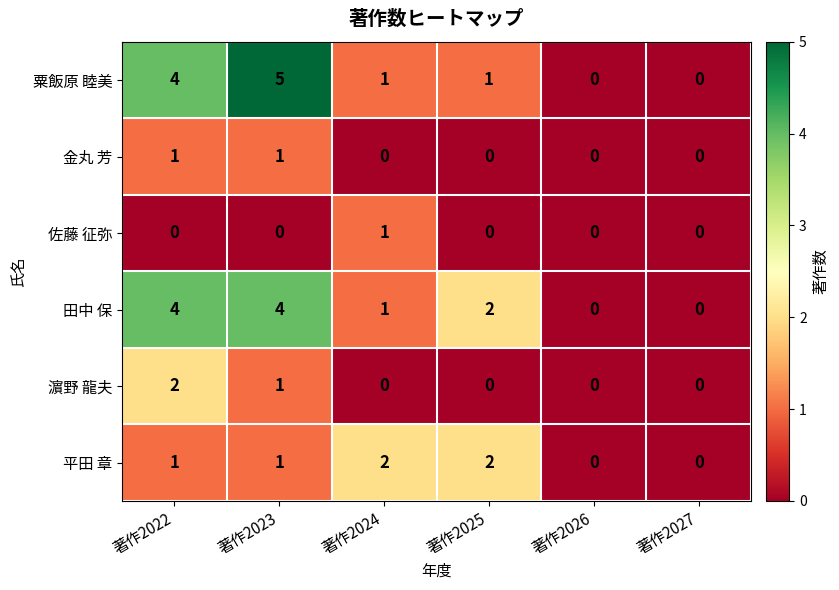

Is it true that 平田 章 equals 0 at 著作2026?

True